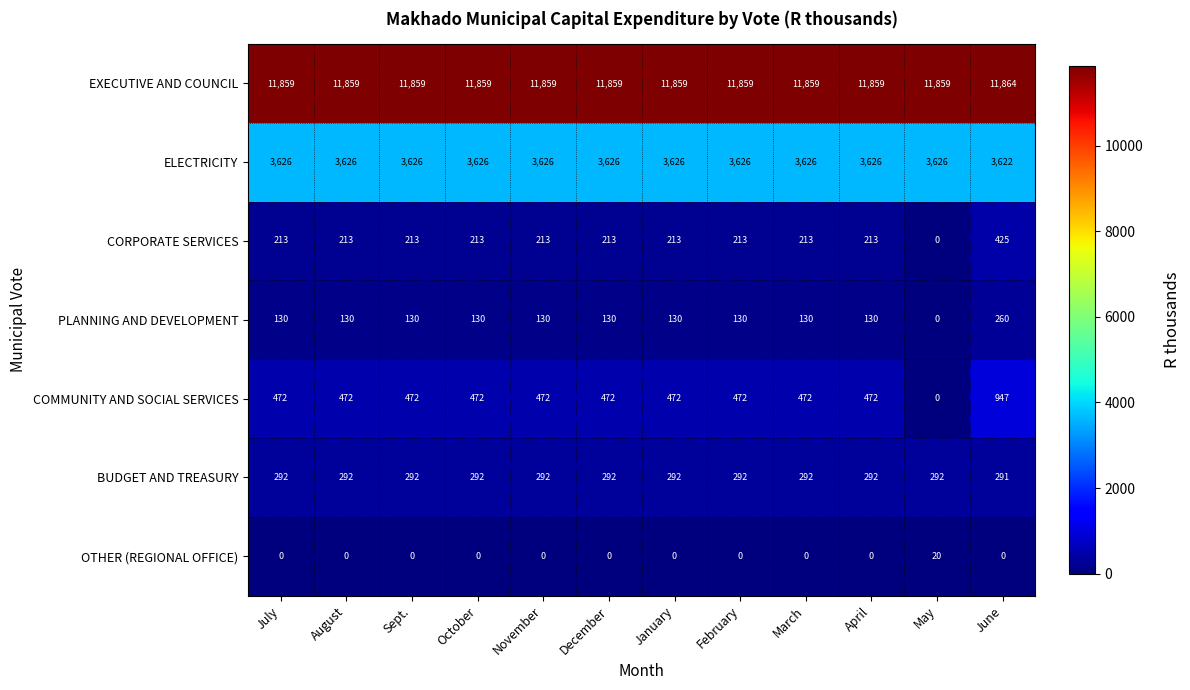

Rank the series at April from highest to lowest value.

EXECUTIVE AND COUNCIL, ELECTRICITY, COMMUNITY AND SOCIAL SERVICES, BUDGET AND TREASURY, CORPORATE SERVICES, PLANNING AND DEVELOPMENT, OTHER (REGIONAL OFFICE)